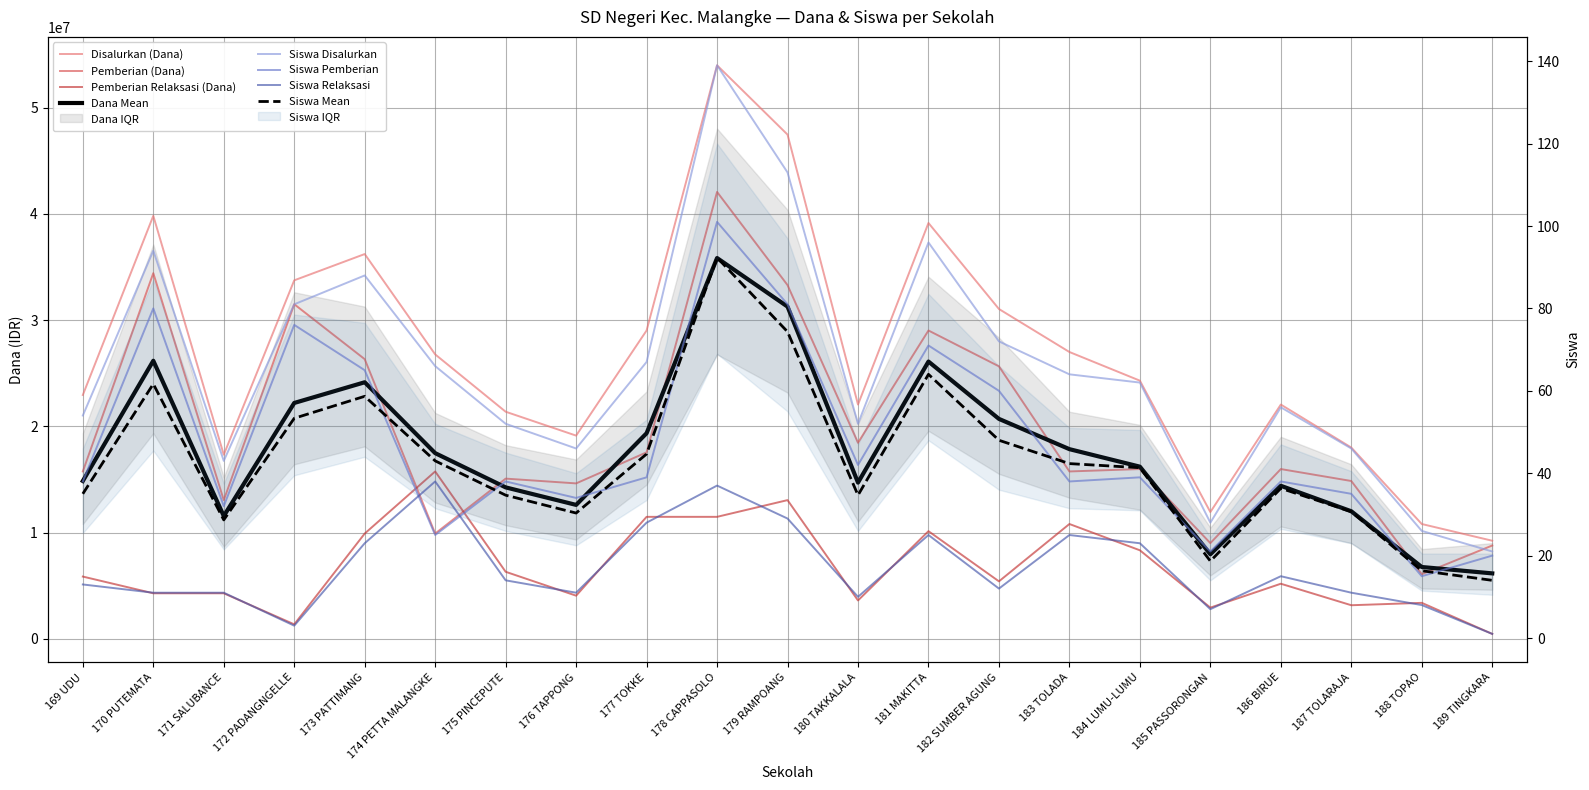

The value of Siswa Relaksasi at 171 SALUBANCE is 3. True or false?

False